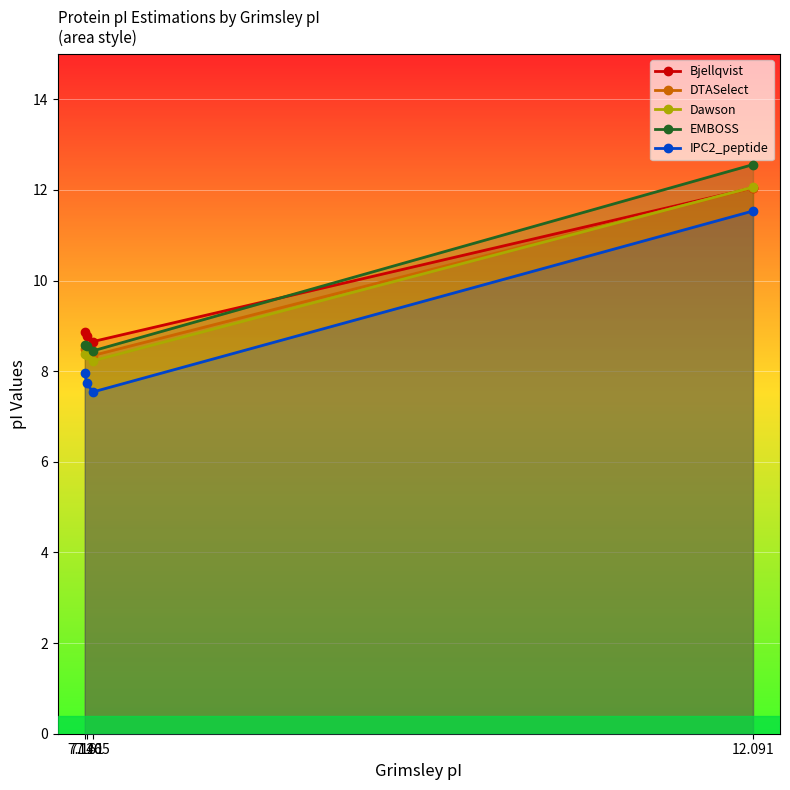

At which category is the sum across all series the highest?

12.091